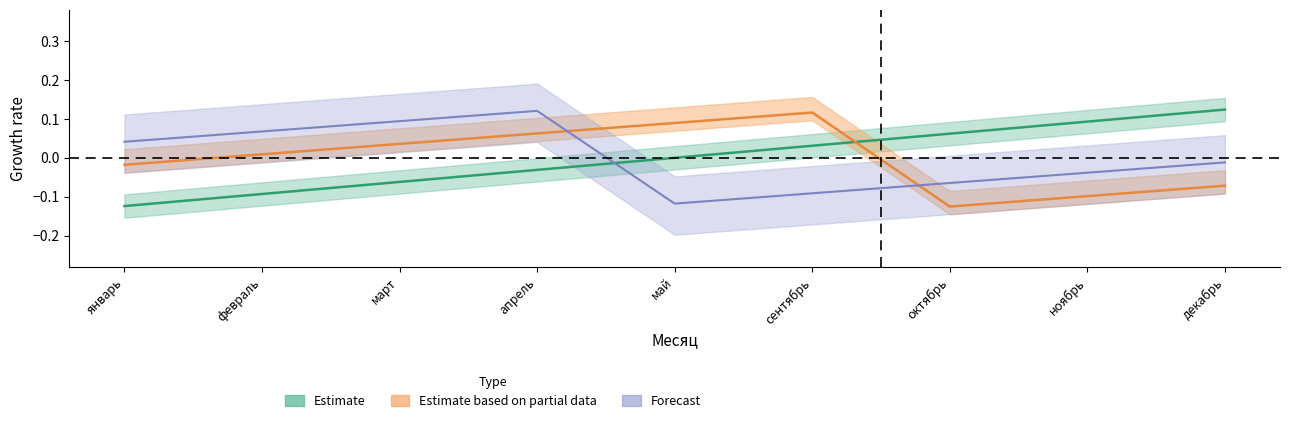

What is the value of the Forecast point at the 6th from the left?

-0.1